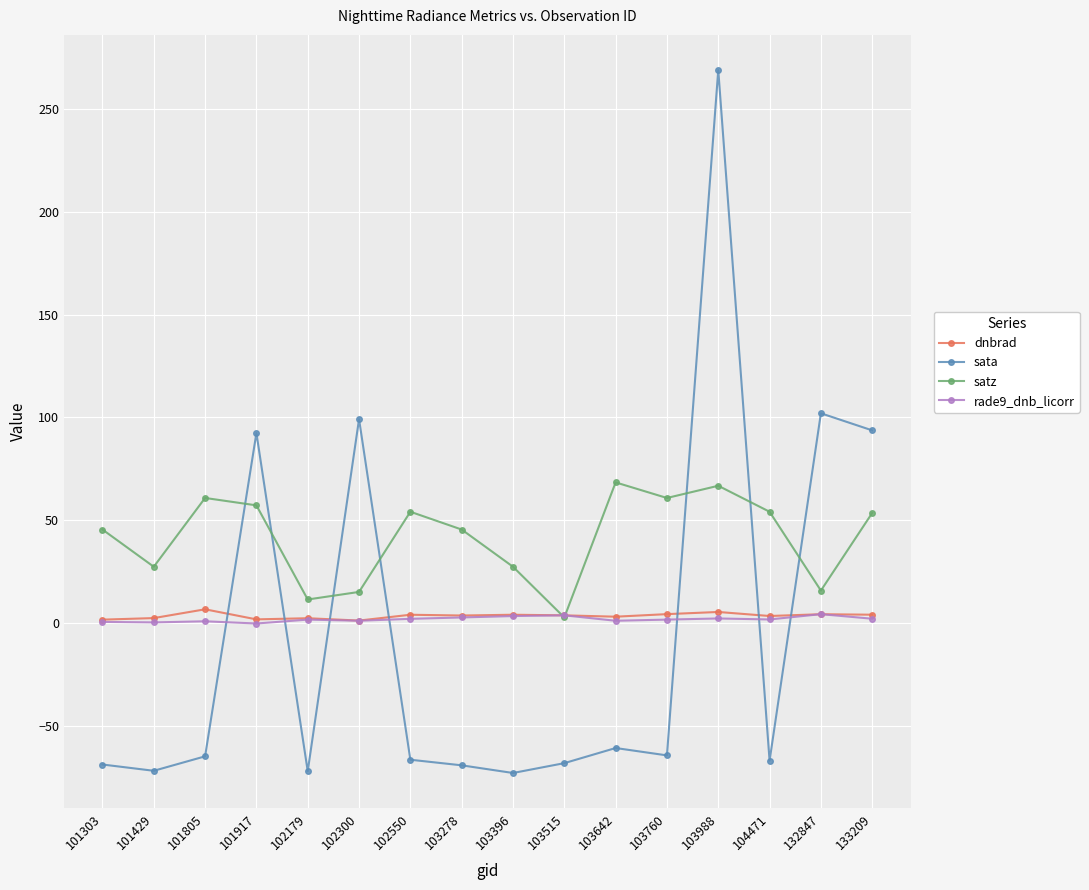

Which label corresponds to the largest value in the chart?

103988